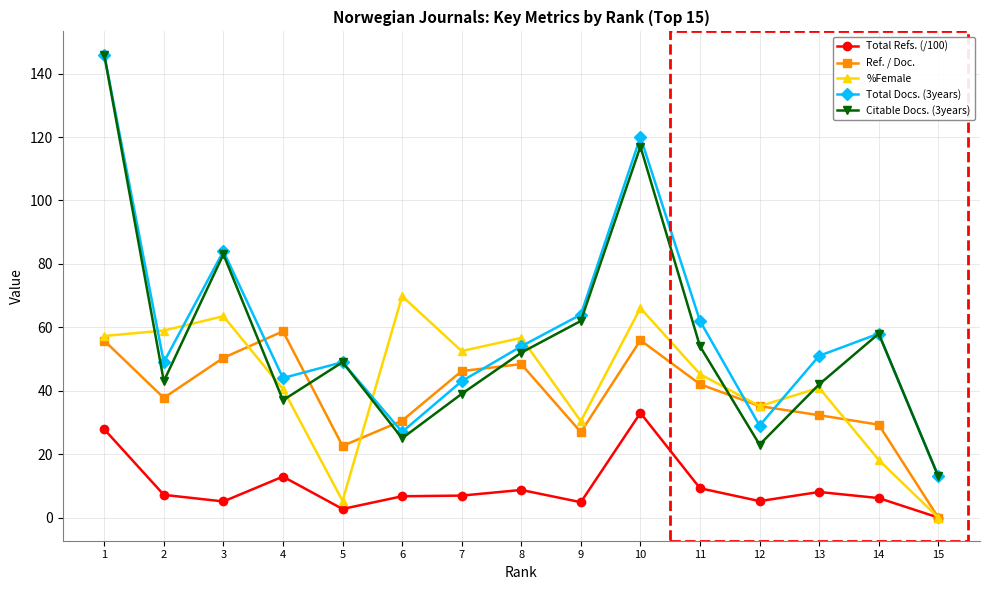

What is the minimum value for Total Docs. (3years)?

13.0